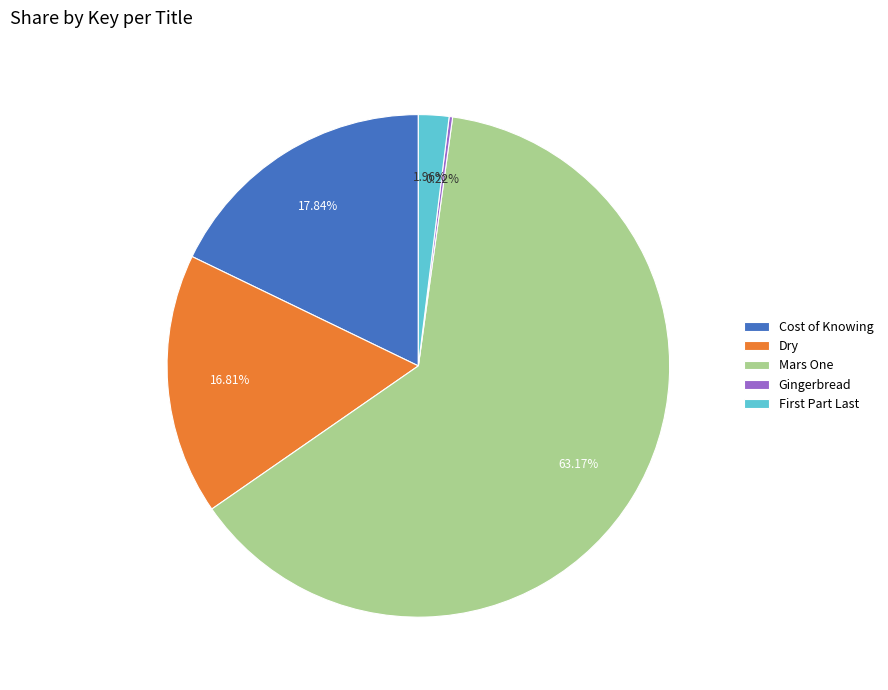

Which category accounts for the majority?

Mars One